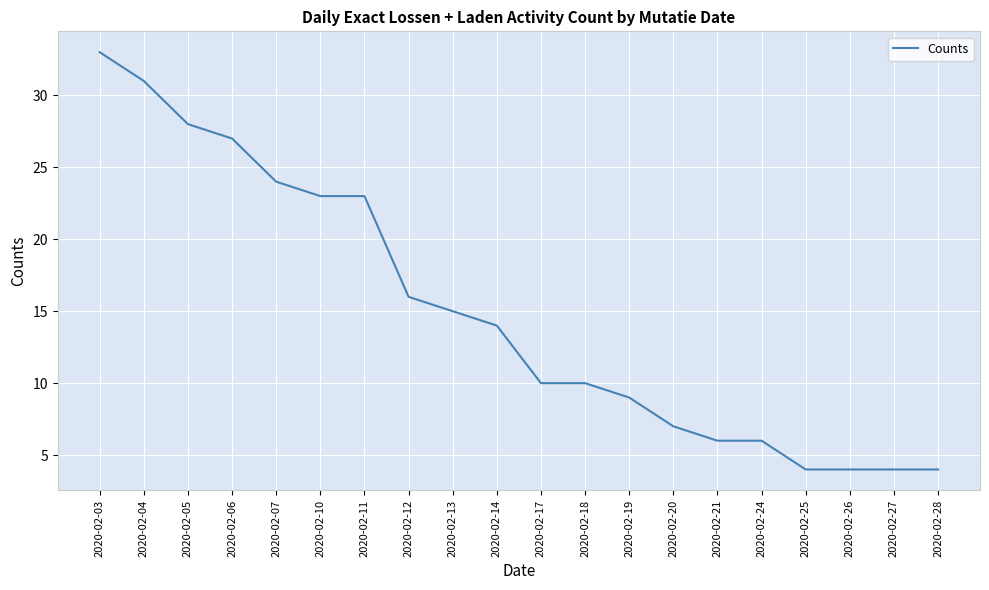

What is the difference between the values at 2020-02-07 and 2020-02-12?

8